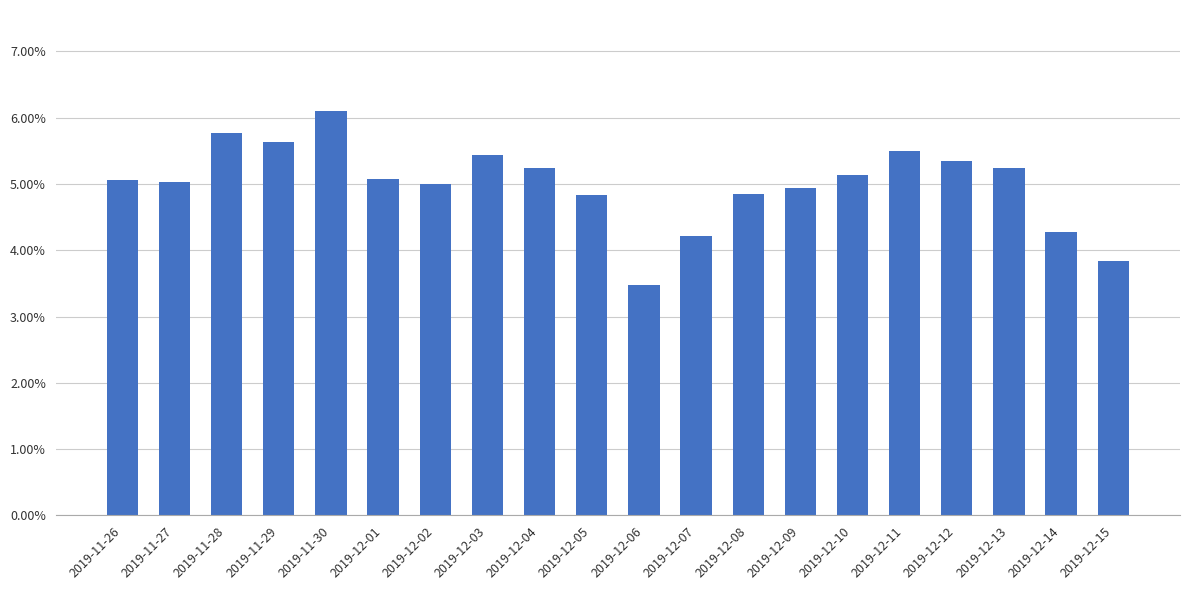

What is the value of the 9th bar from the left?

0.1